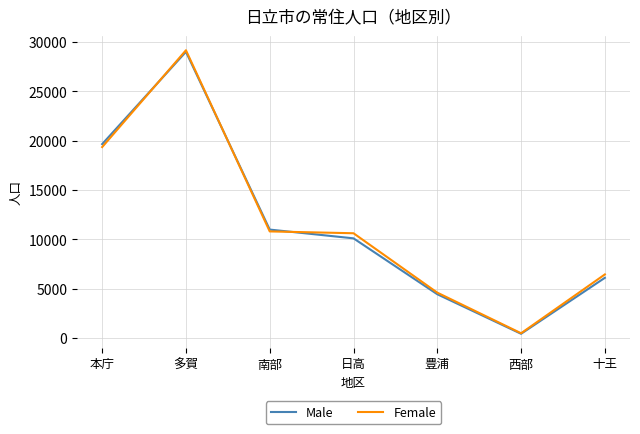

How many lines are shown in the chart?

2